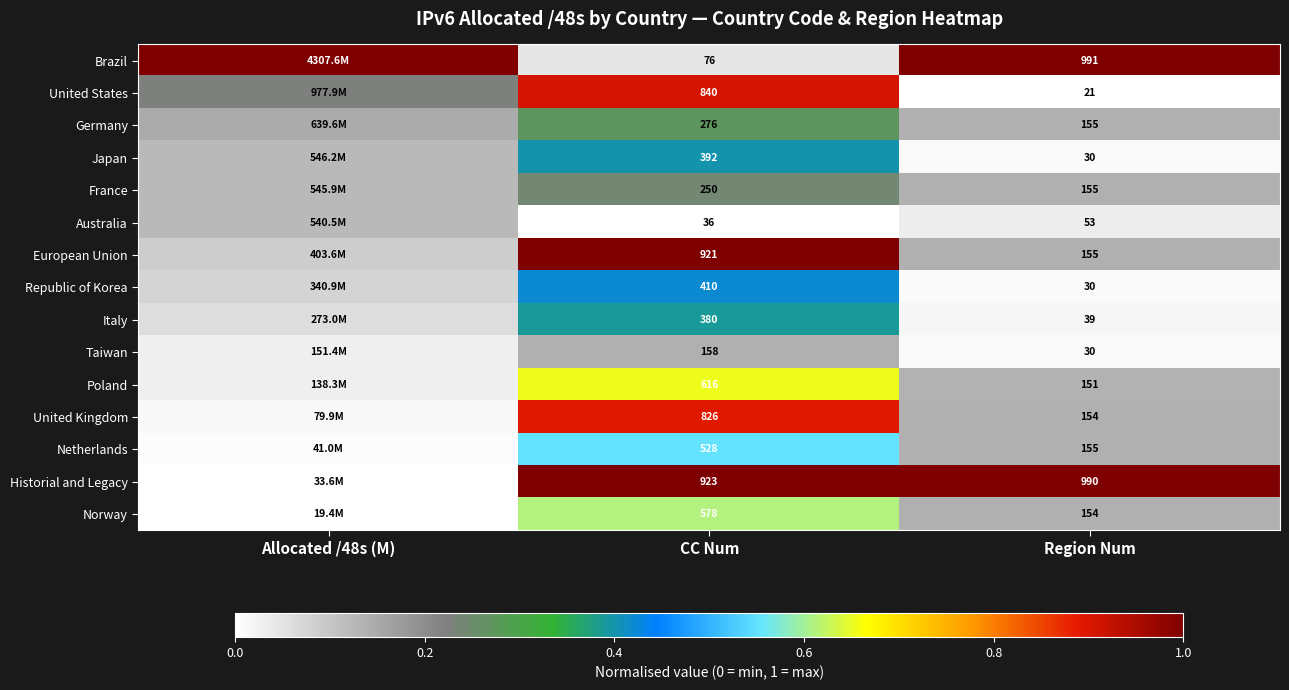

Is it true that Norway equals 0.1 at Region Num?

False